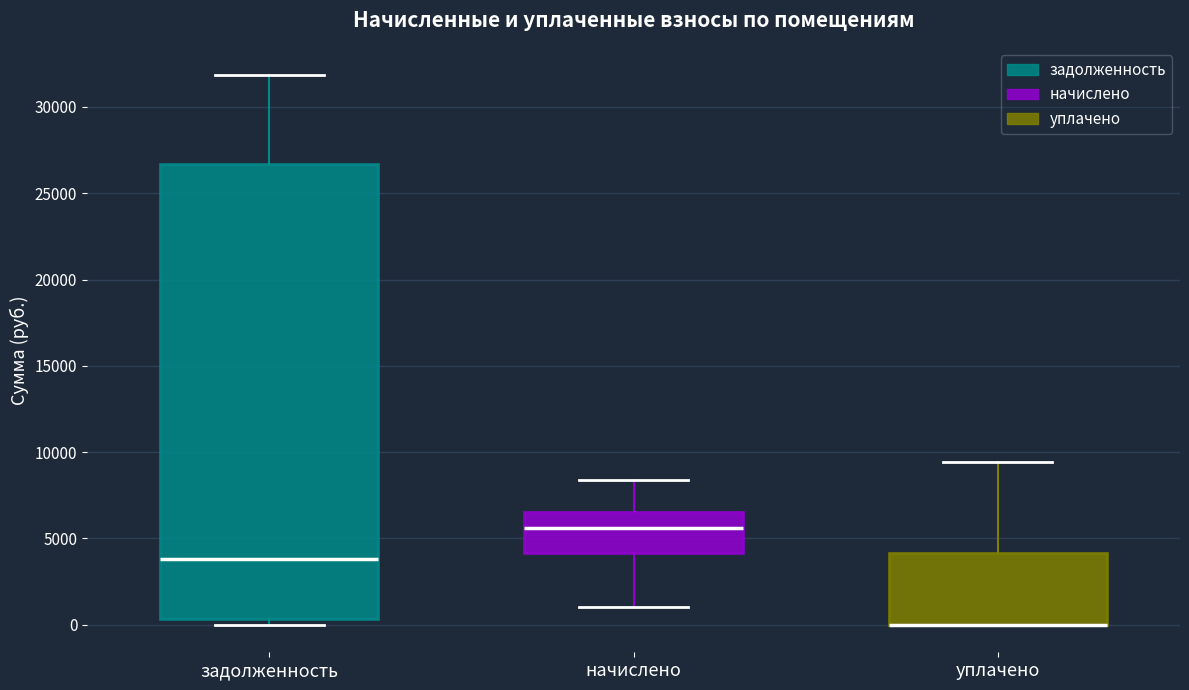

Which box is the tallest, from its lower edge to its upper edge?

задолженность